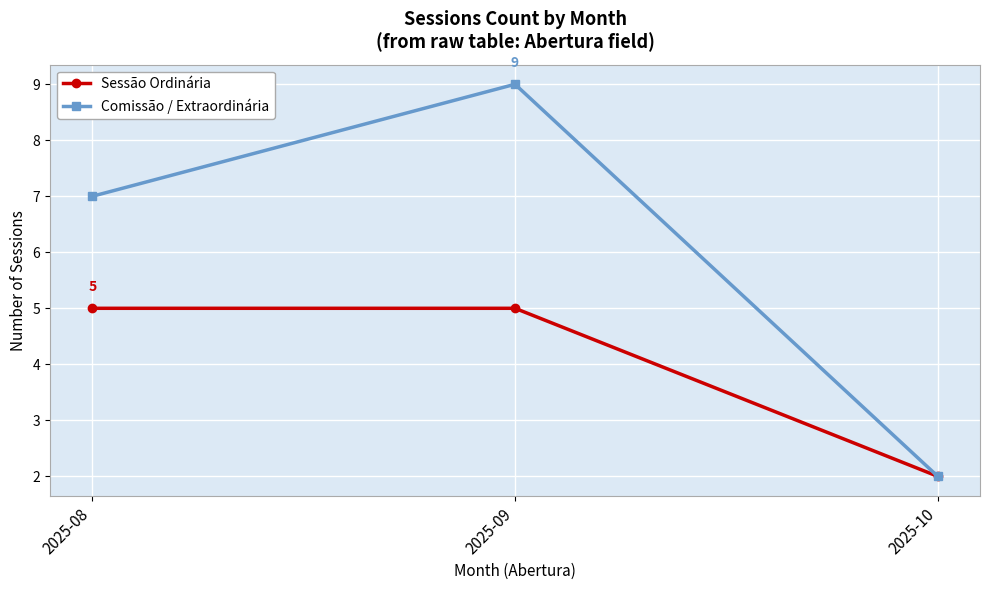

What is the average value of the Sessão Ordinária series?

4